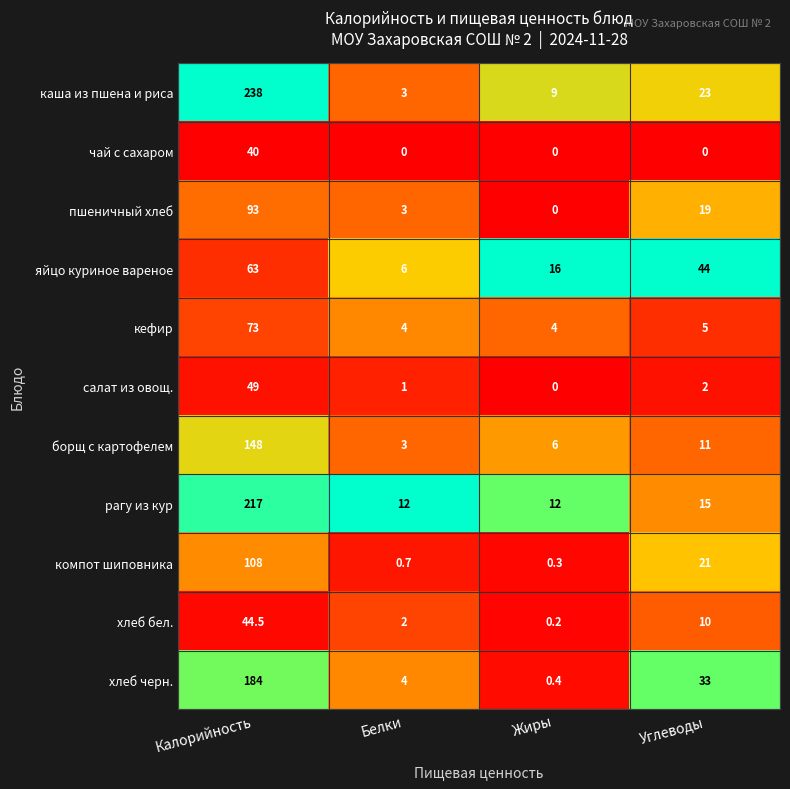

Which series has the largest total across all categories?

каша из пшена и риса